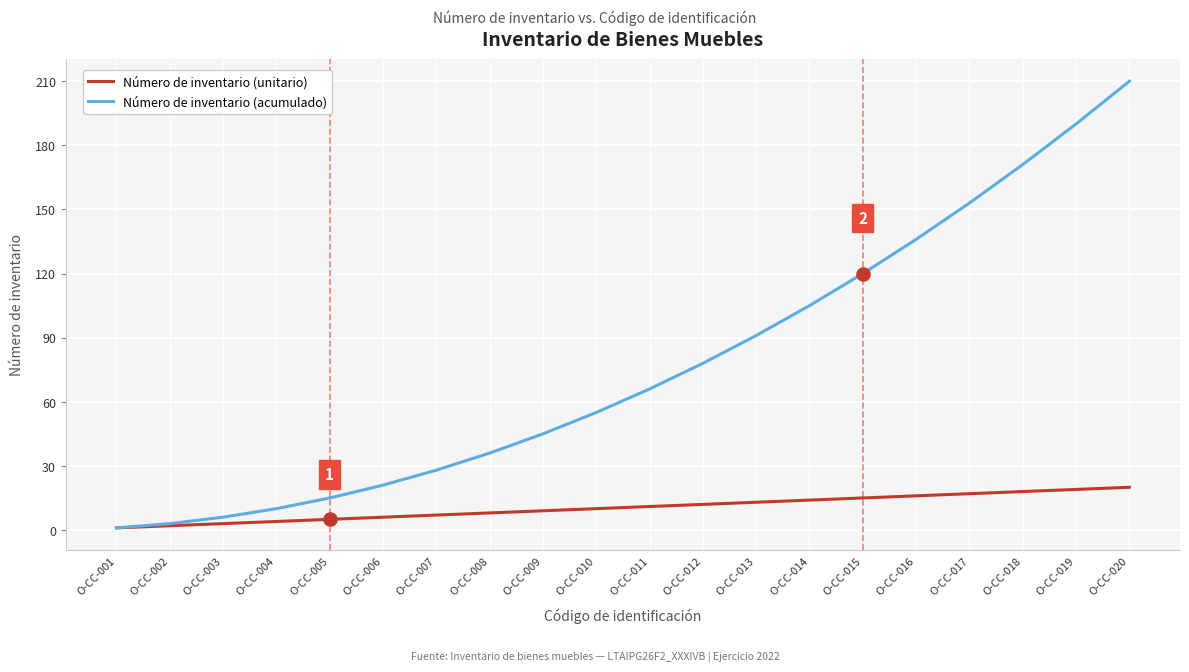

What is the spread (max minus min) of values at O-CC-018?

153